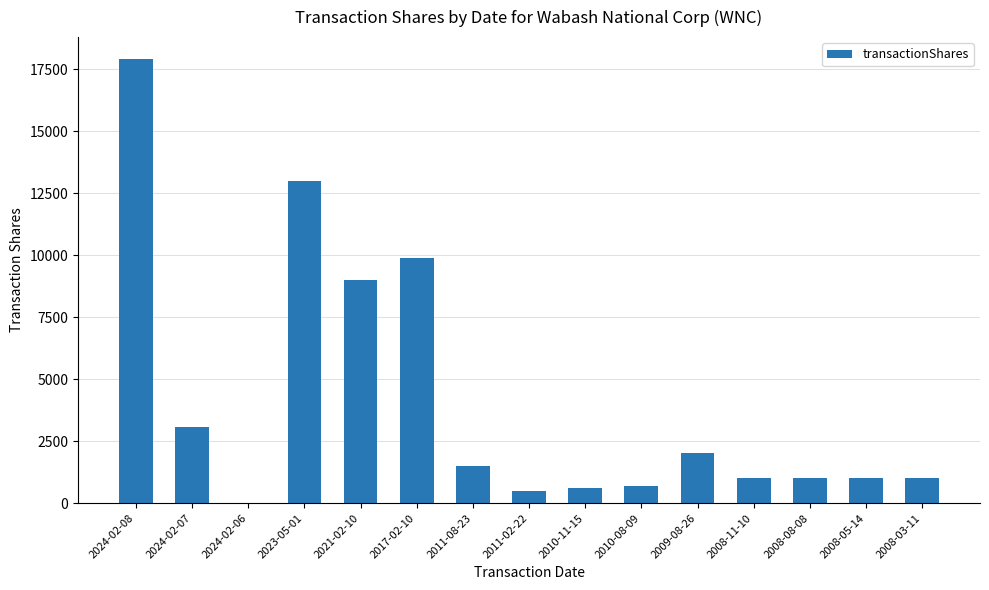

What is the sum of all values?

62188